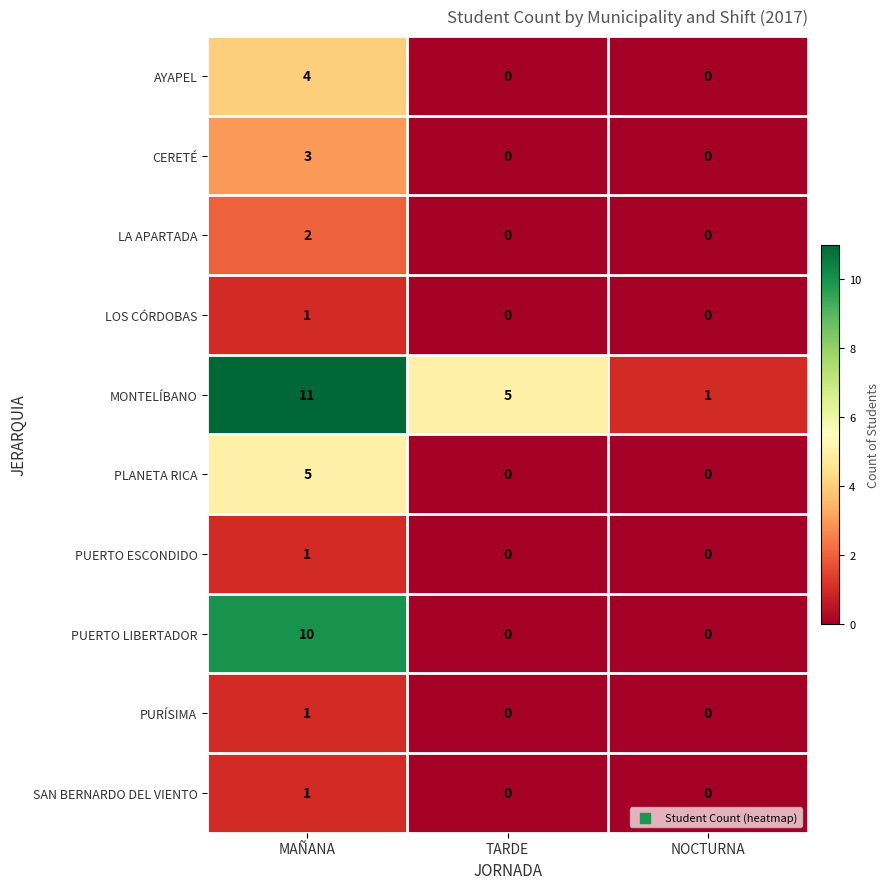

The value of LA APARTADA at TARDE is 1. True or false?

False